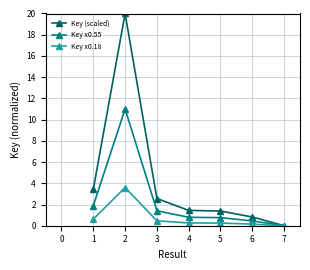

At how many categories does at least one series exceed 5?

1